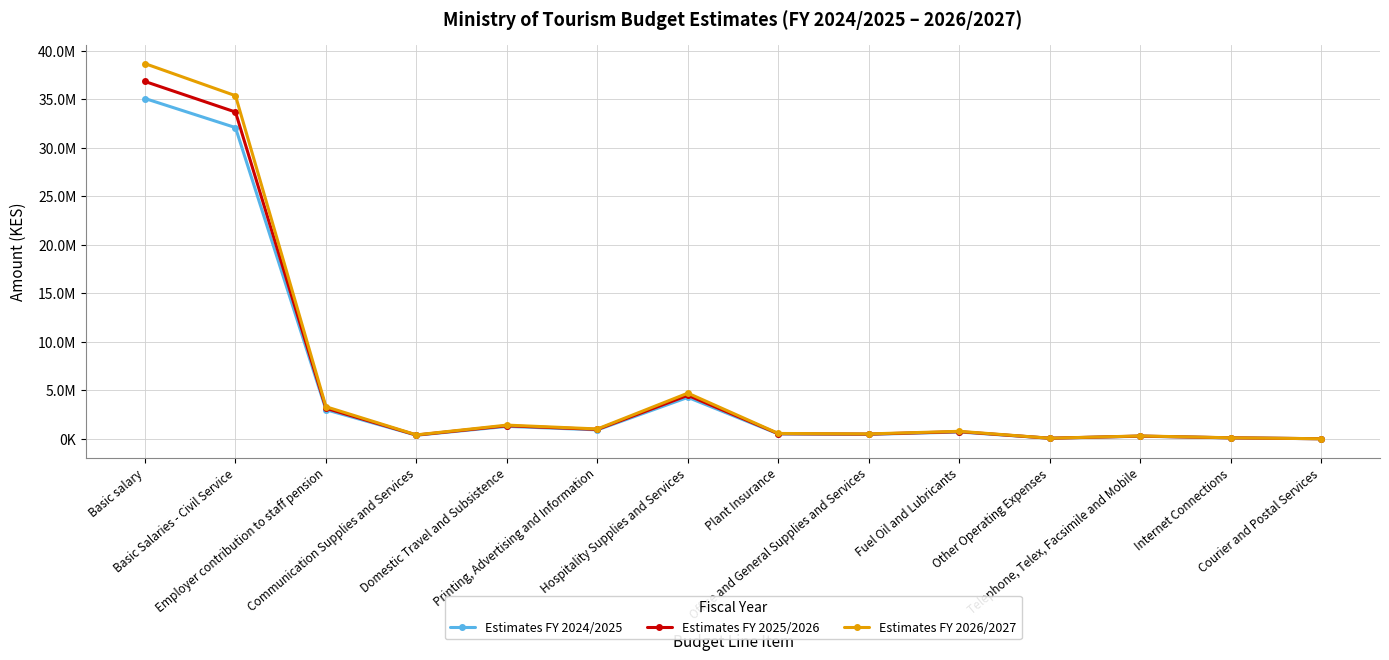

What position from the left is Telephone, Telex, Facsimile and Mobile?

12